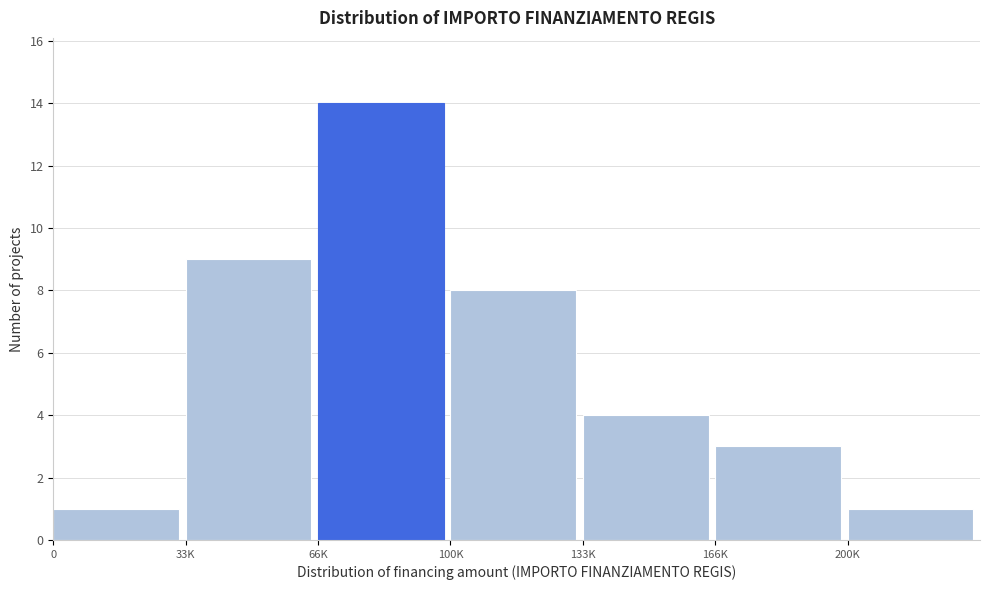

Reading left to right, transcribe all the data shown in this chart.

1	9	14	8	4	3	1